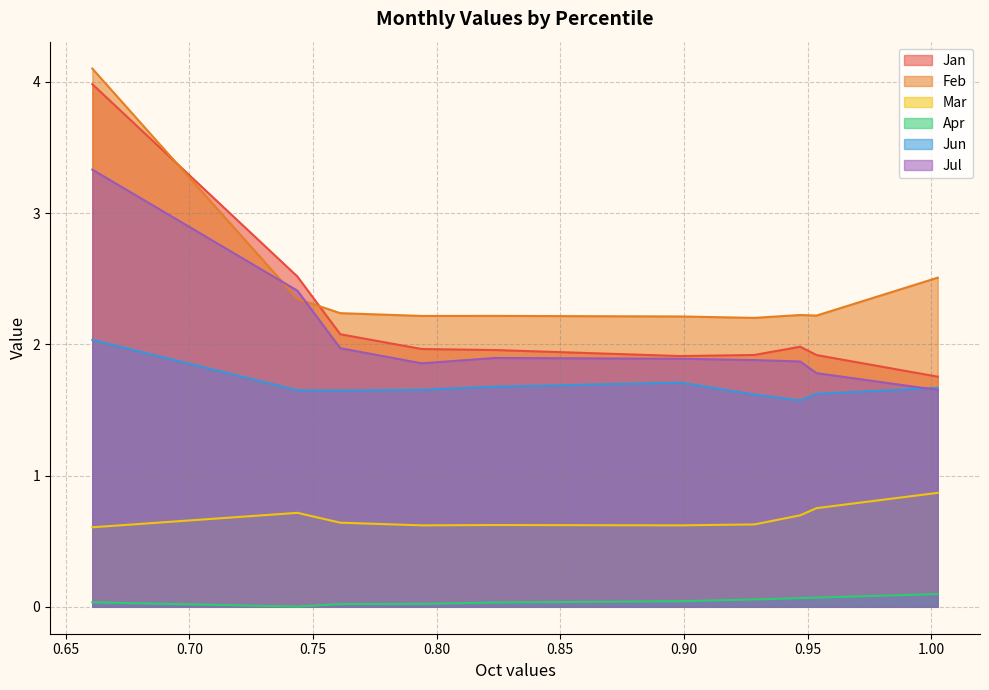

True or false: Apr has a value of 0.0 at pct35.

False